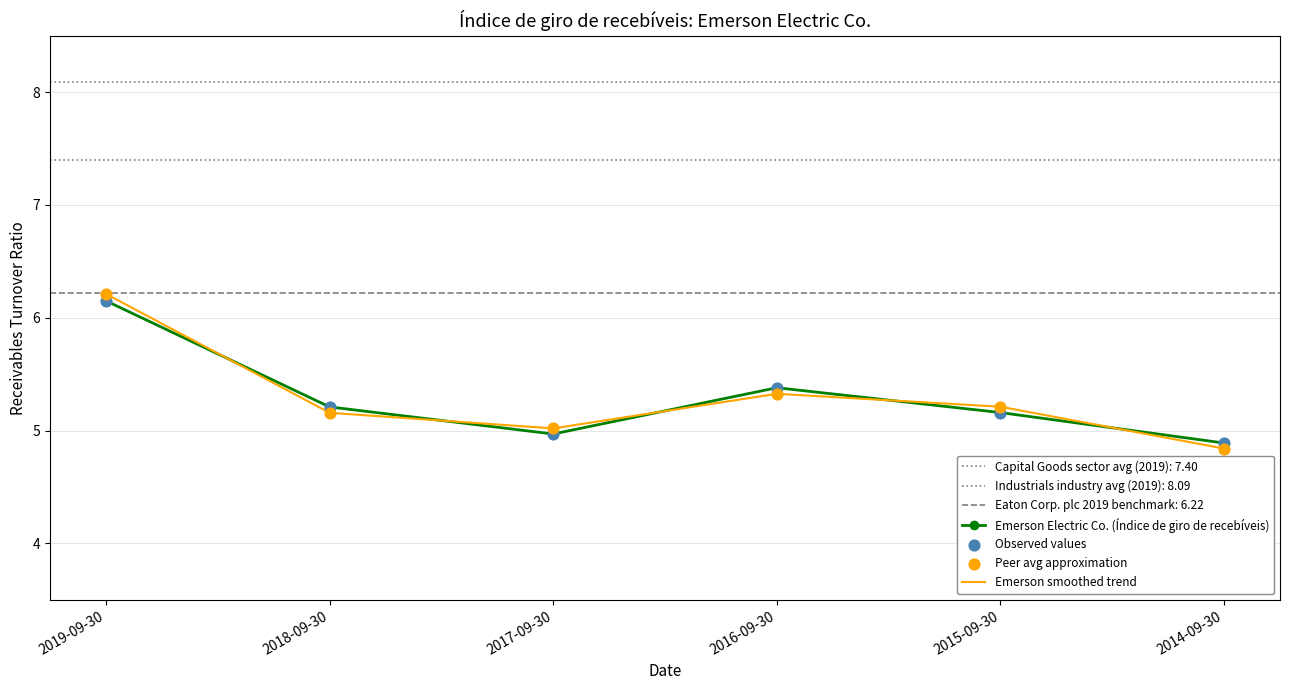

Is the value of Peer avg approximation at 2014-09-30 greater than the value of Emerson Electric Co. (Índice de giro de recebíveis) at 2015-09-30?

No